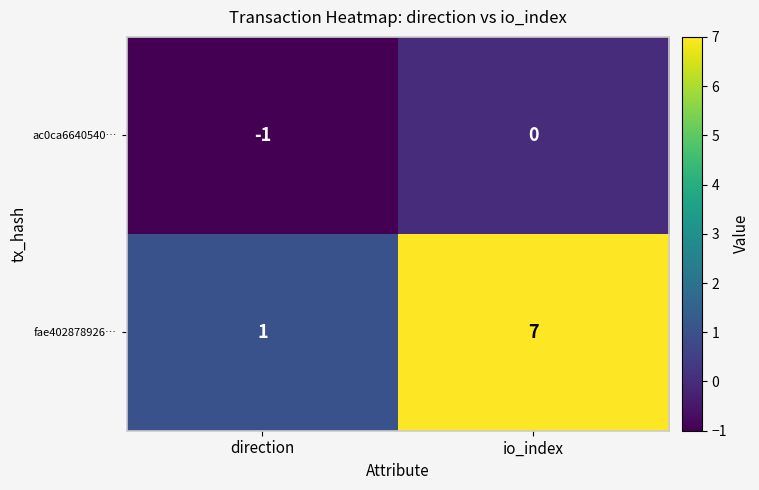

What is the total value across all series at io_index?

7